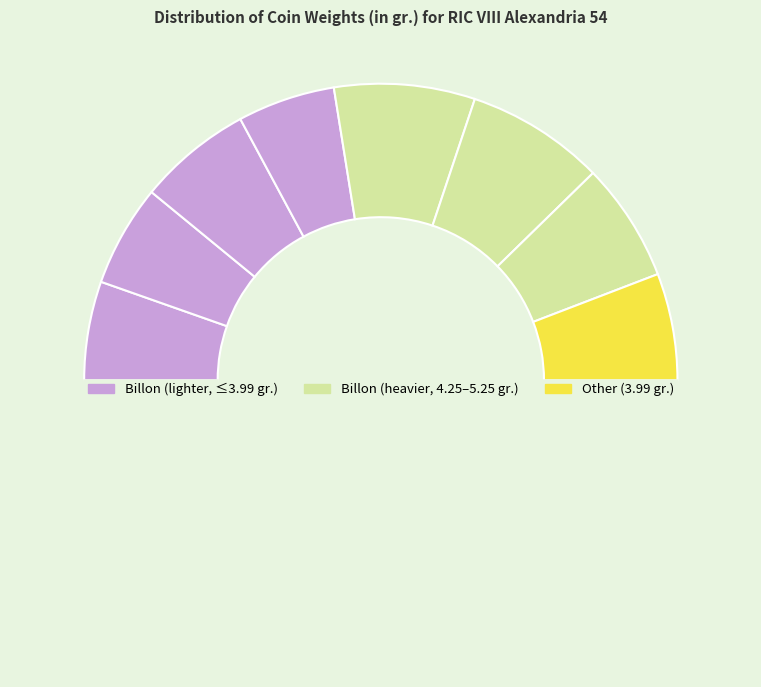

How many segments does this pie chart have?

9